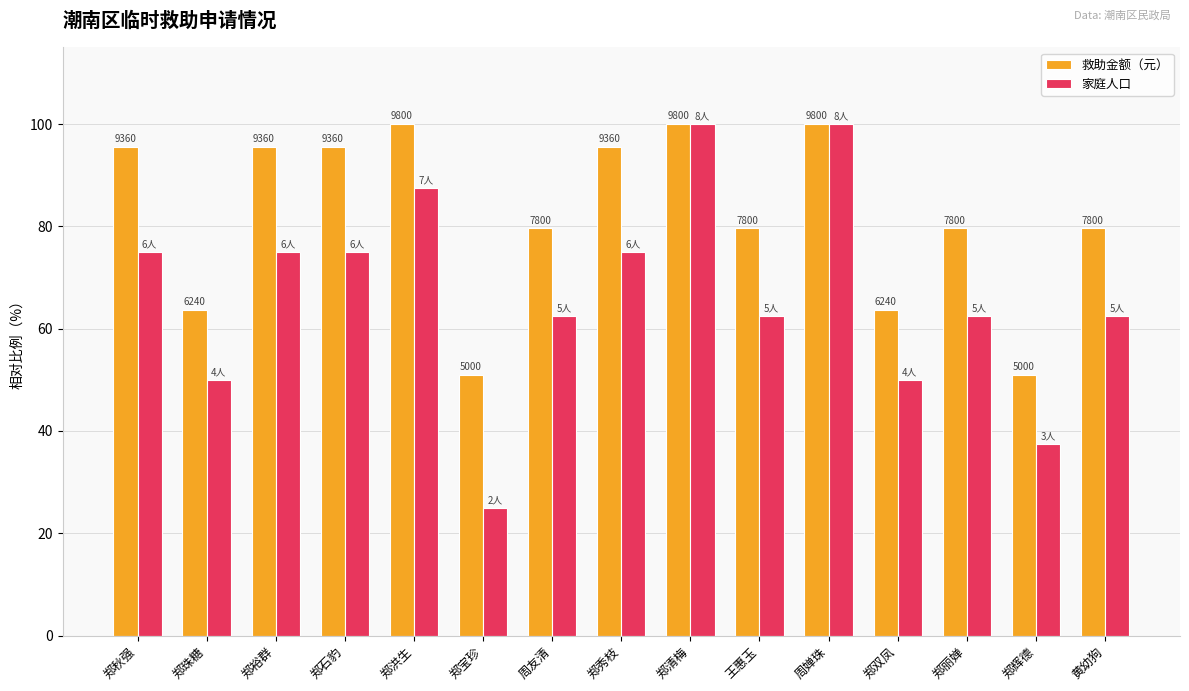

What are all the series names shown in the legend?

救助金额（元）, 家庭人口